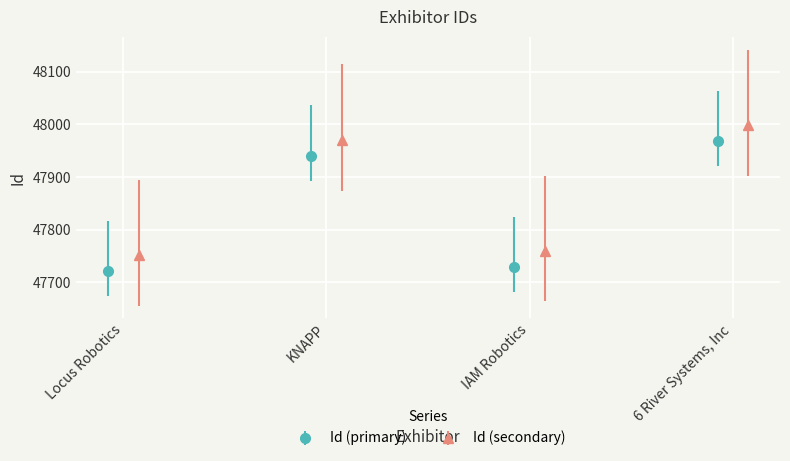

What is the value of the Id (primary) point at the 4th from the left?

47968